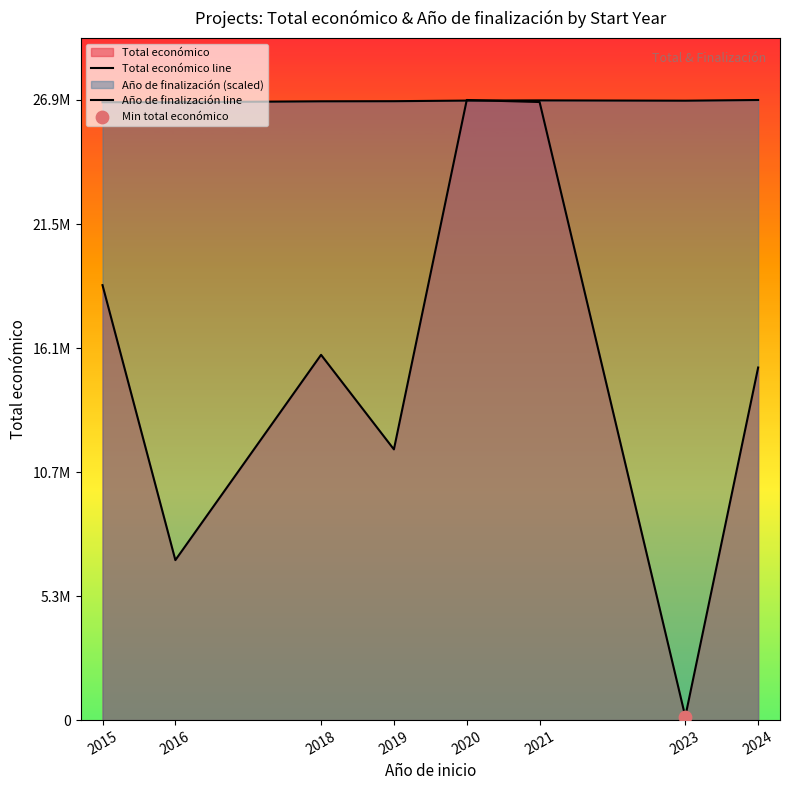

Which series reaches the minimum Y coordinate?

Total económico line